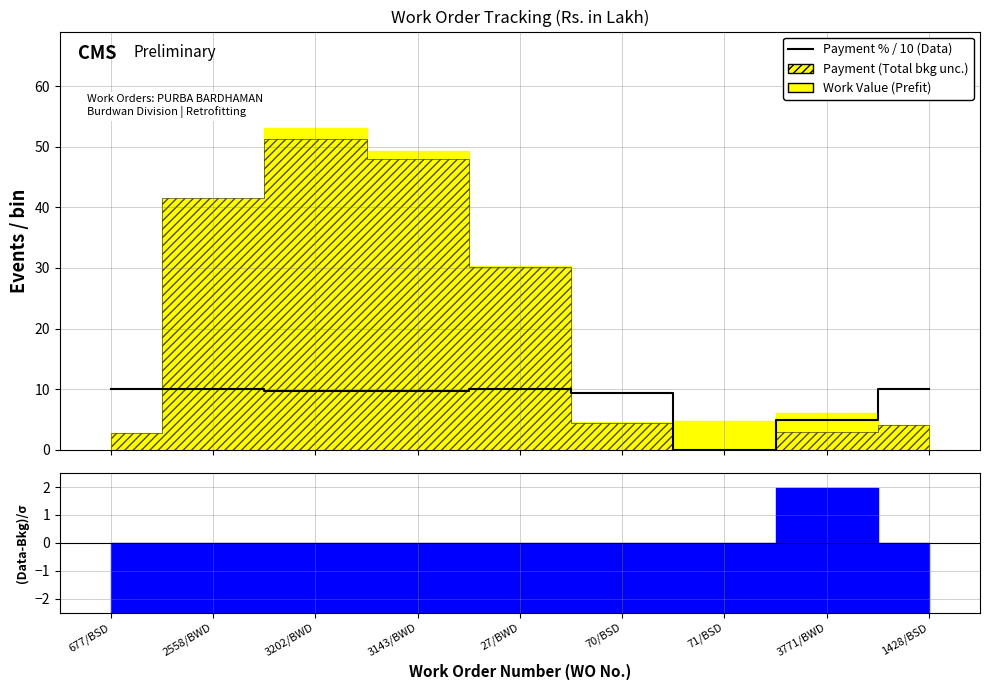

List the labels in order of value, largest first.

2558/BWD, 677/BSD, 27/BWD, 1428/BSD, 3143/BWD, 3202/BWD, 70/BSD, 3771/BWD, 71/BSD